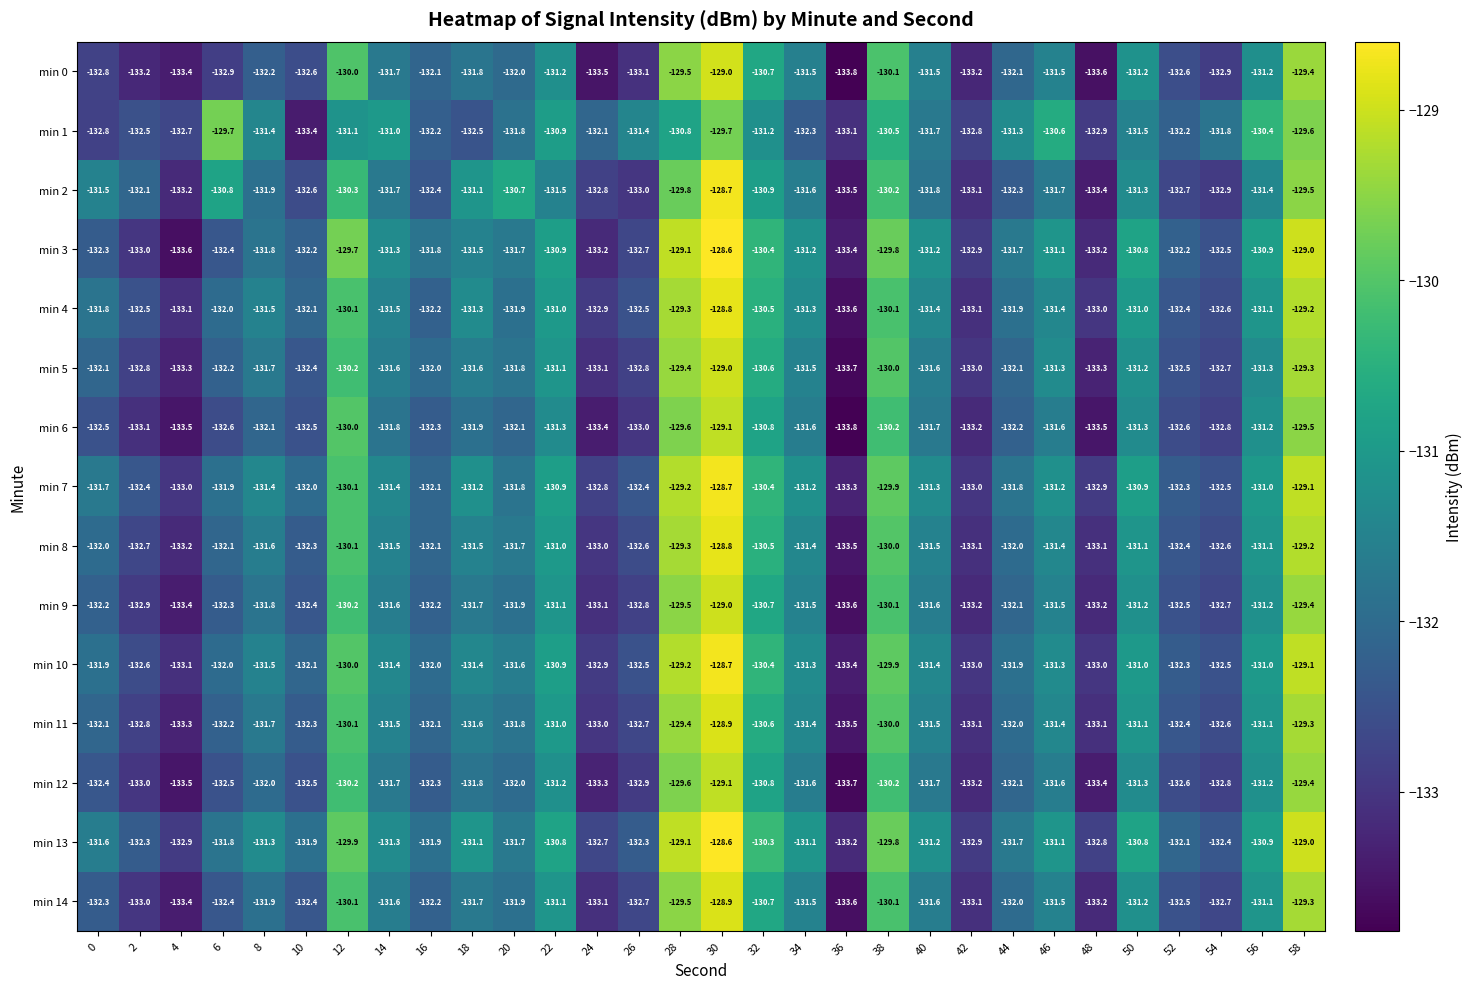

What is the difference between the maximum and minimum values in the min 9 series?

4.6